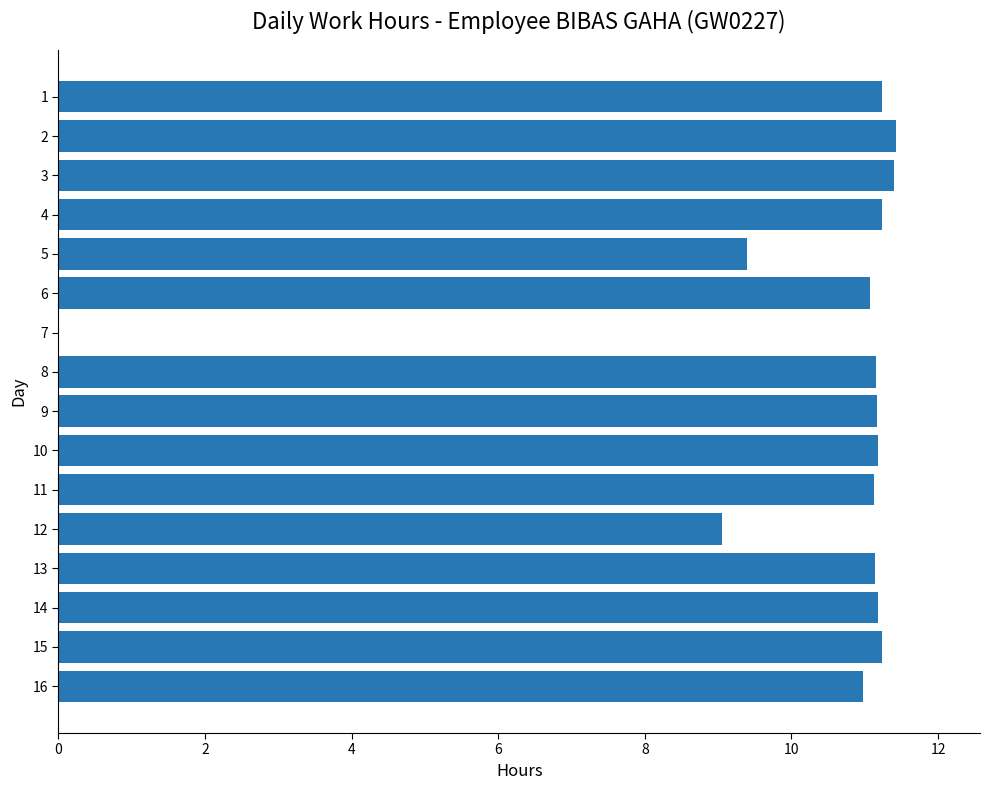

What is the greatest value displayed?

11.4